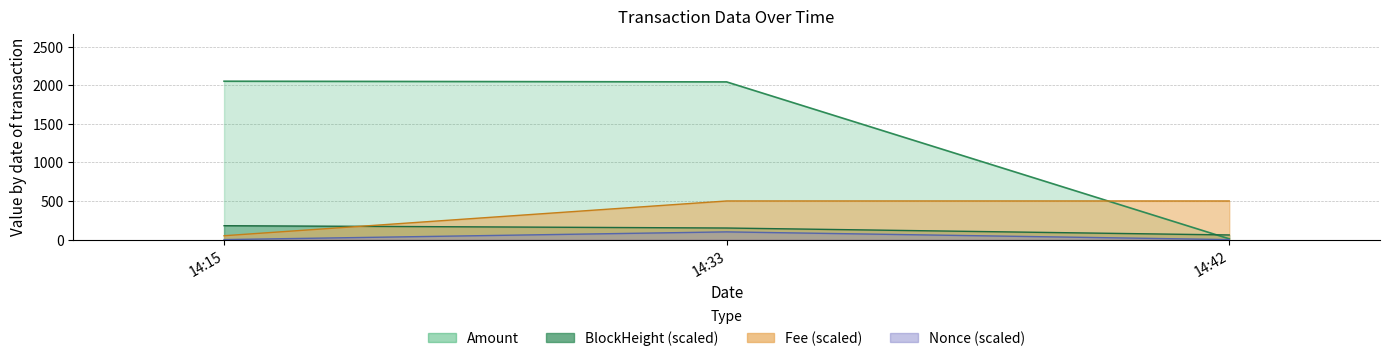

At which label is Amount closest to 1030?

14:33